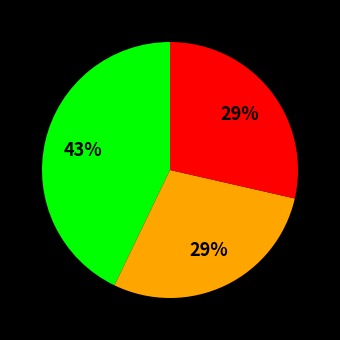

Is there any slice that represents more than half of the pie?

No